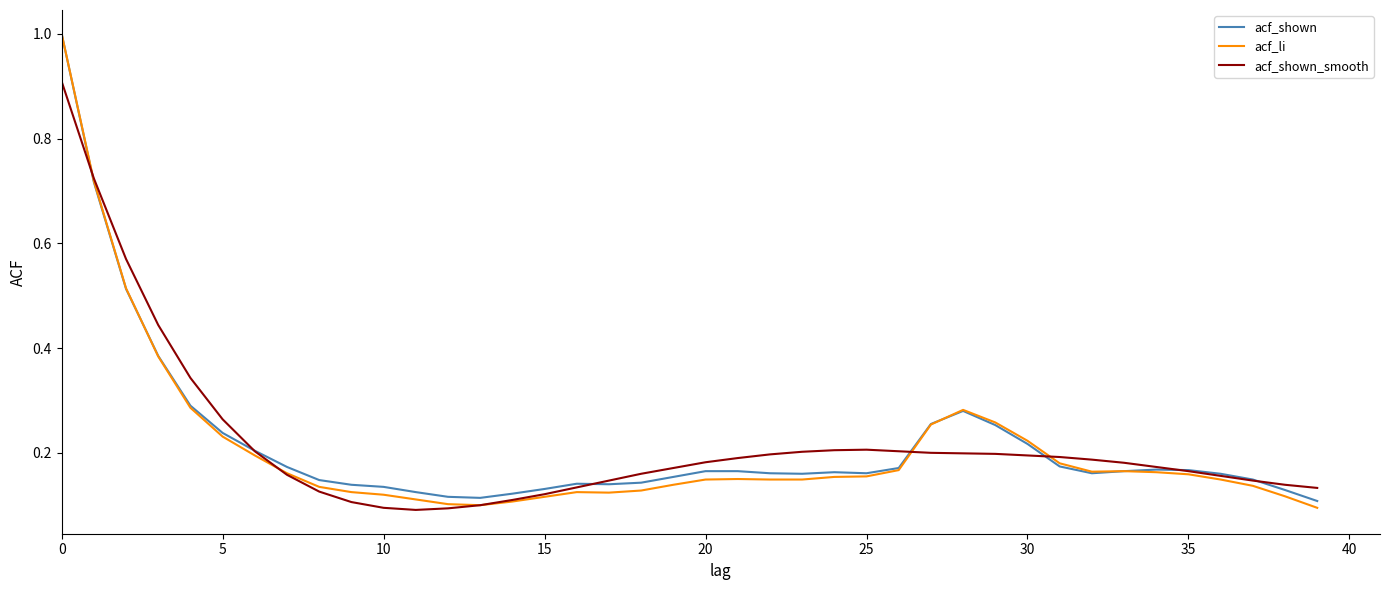

How many categories are shown in the chart?

40